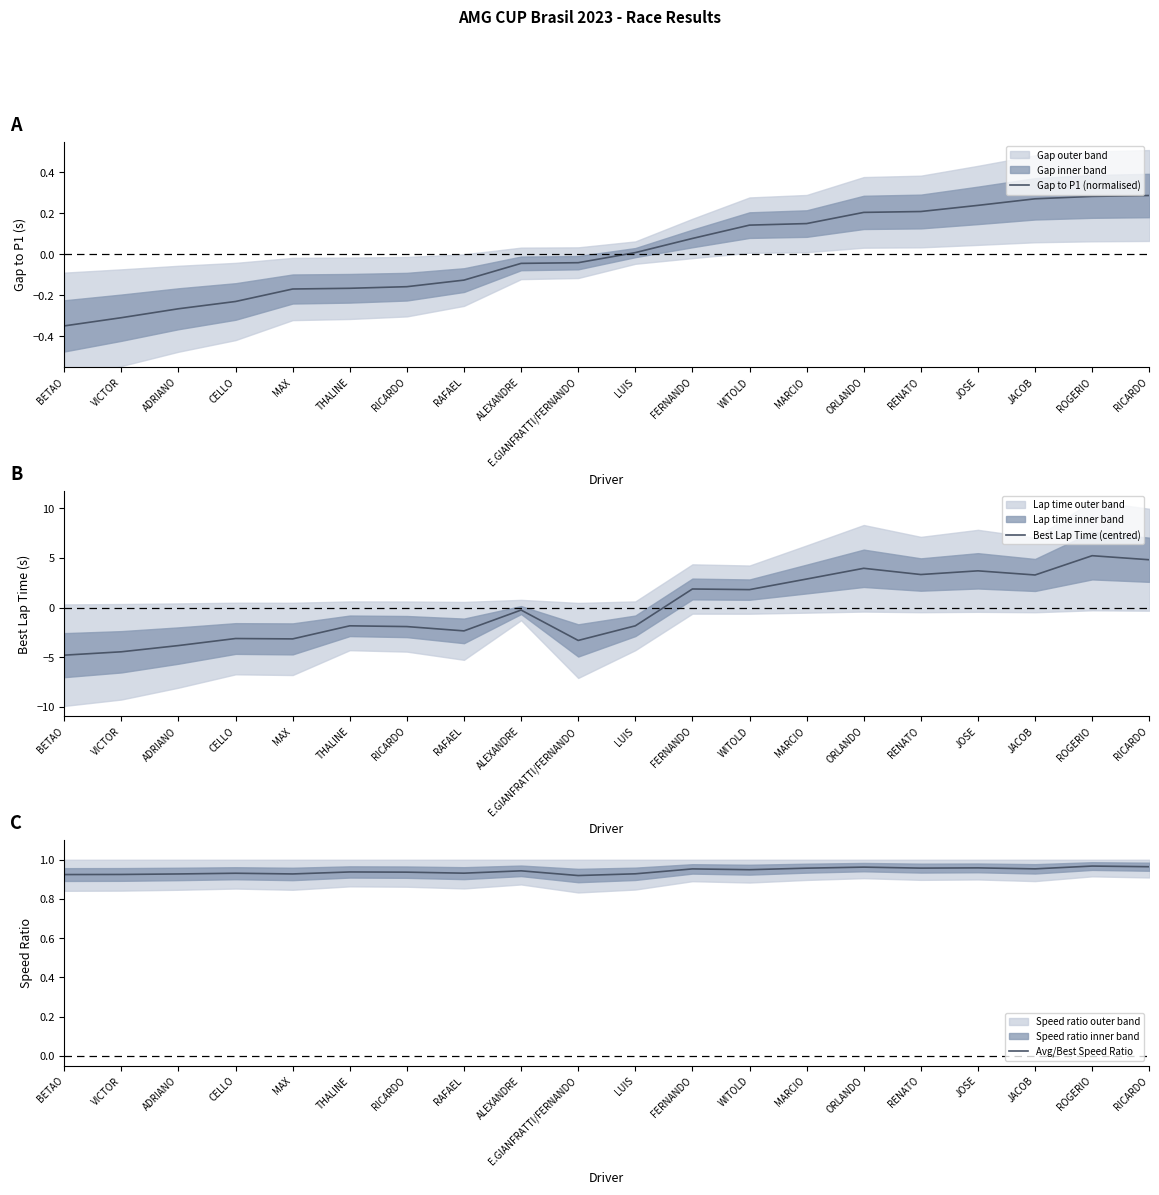

Is the value of Gap to P1 (normalised) at ORLANDO greater than the value of Best Lap Time (centred) at LUIS?

Yes